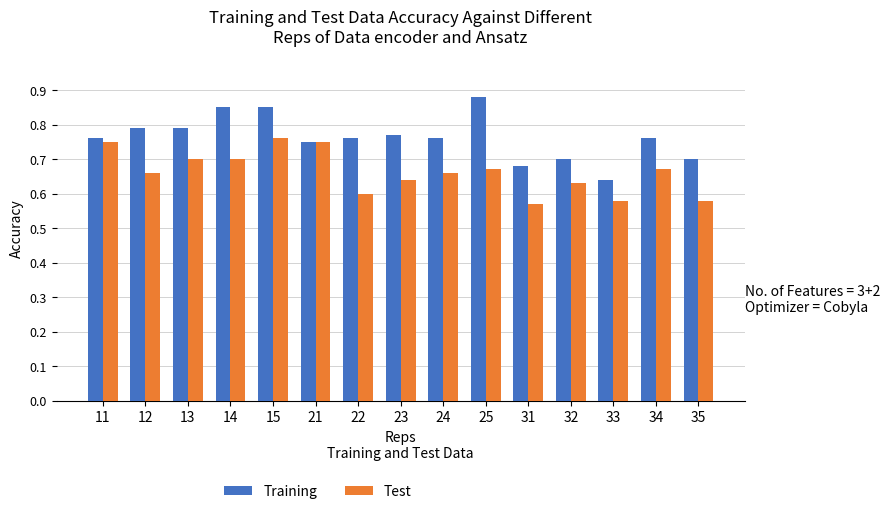

Which series has the largest total across all categories?

Training